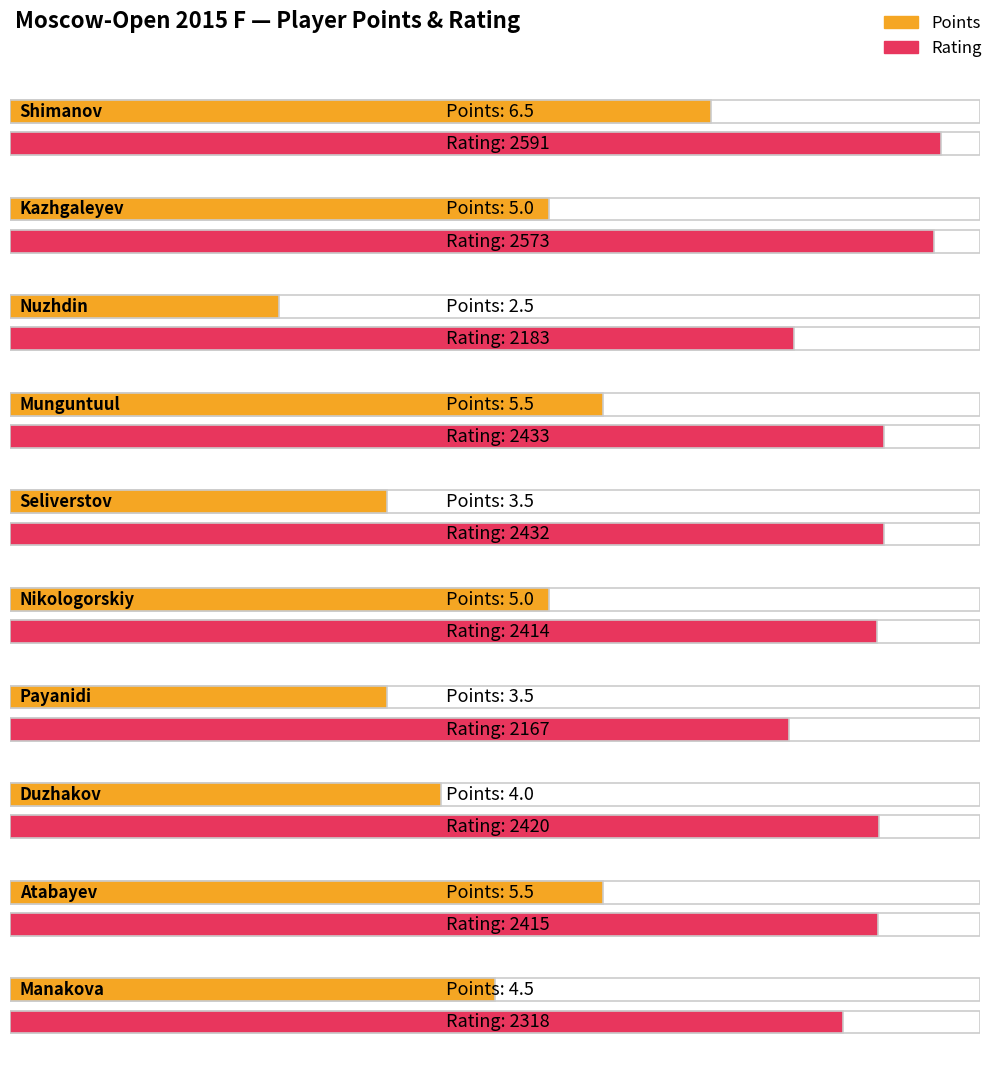

Reading right to left, extract all data points from this chart.

Points: 4.5	5.5	4.0	3.5	5.0	3.5	5.5	2.5	5.0	6.5
Rating: 2318.0	2415.0	2420.0	2167.0	2414.0	2432.0	2433.0	2183.0	2573.0	2591.0